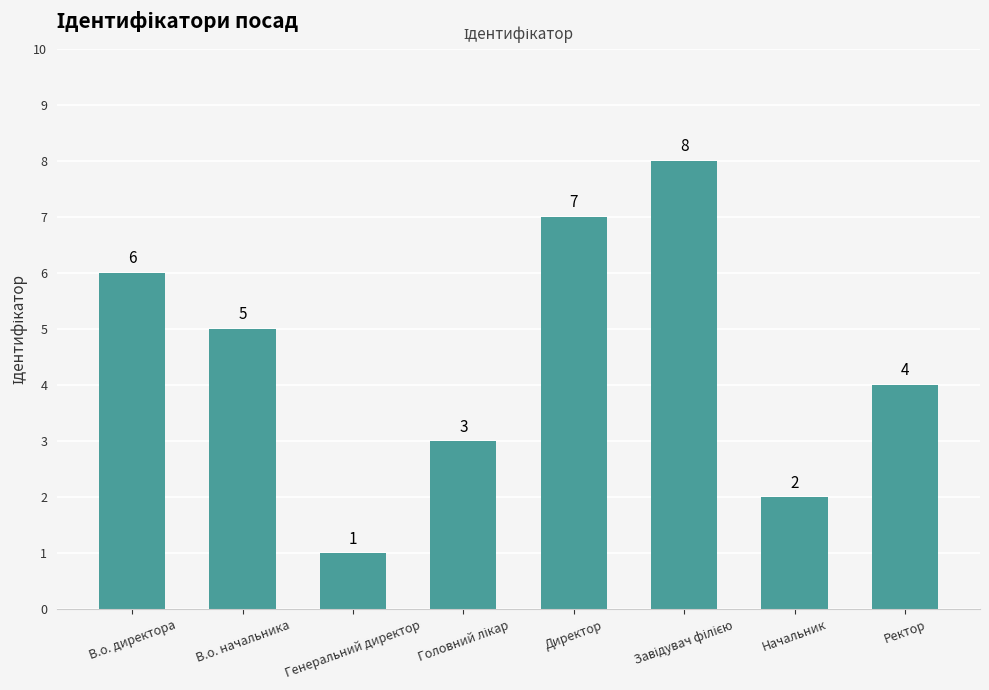

Which label corresponds to the smallest value in the chart?

Генеральний директор